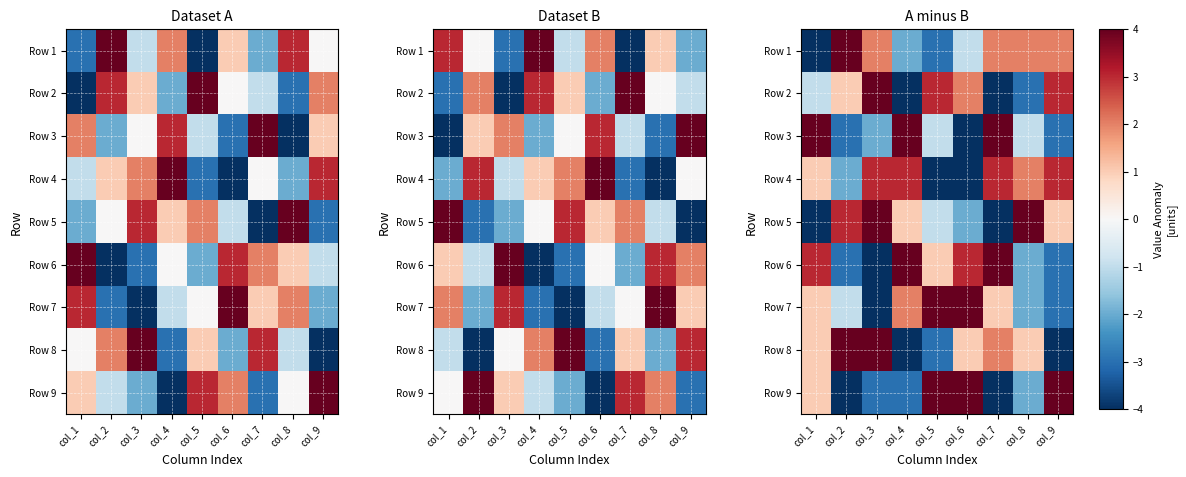

Which series has the largest range (max minus min)?

Row 8